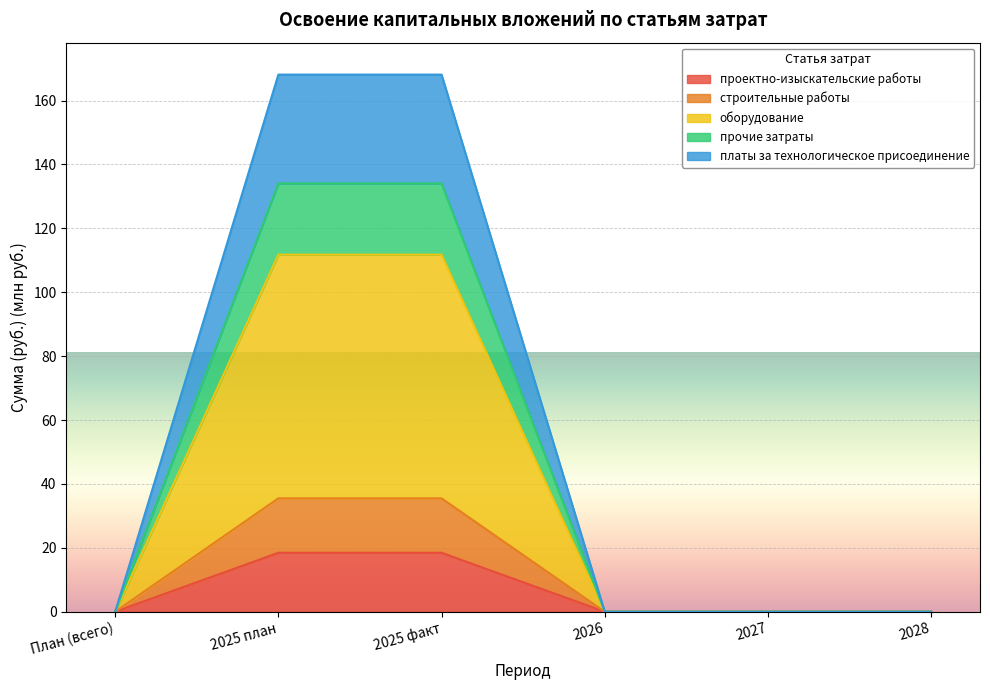

The value of проектно-изыскательские работы at 2025 факт is 18.4. True or false?

True